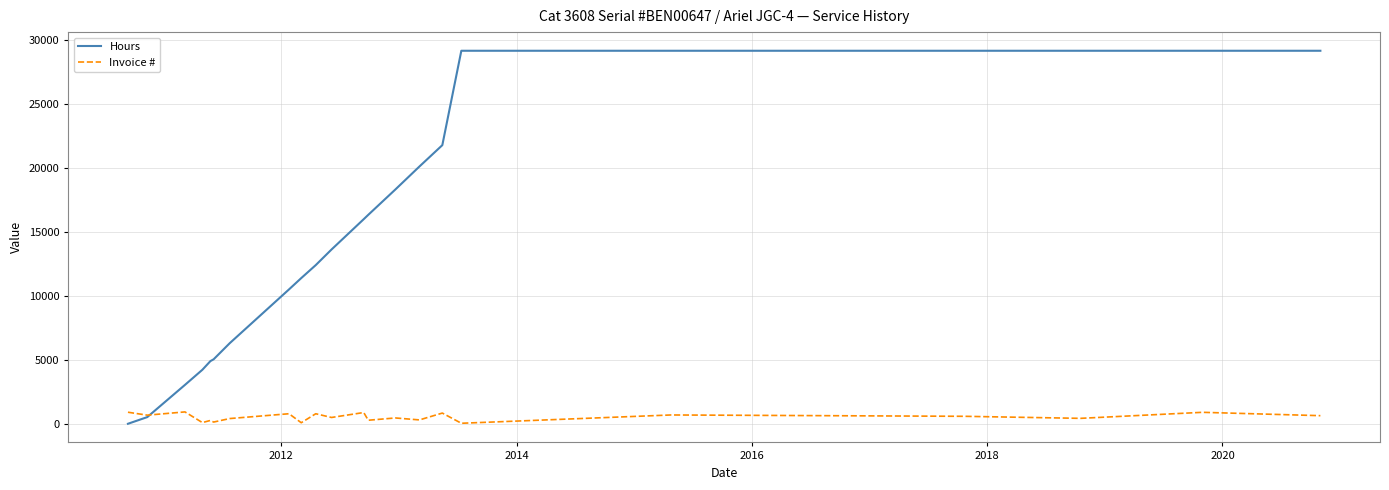

How many values in the Hours series are below 15978?

11